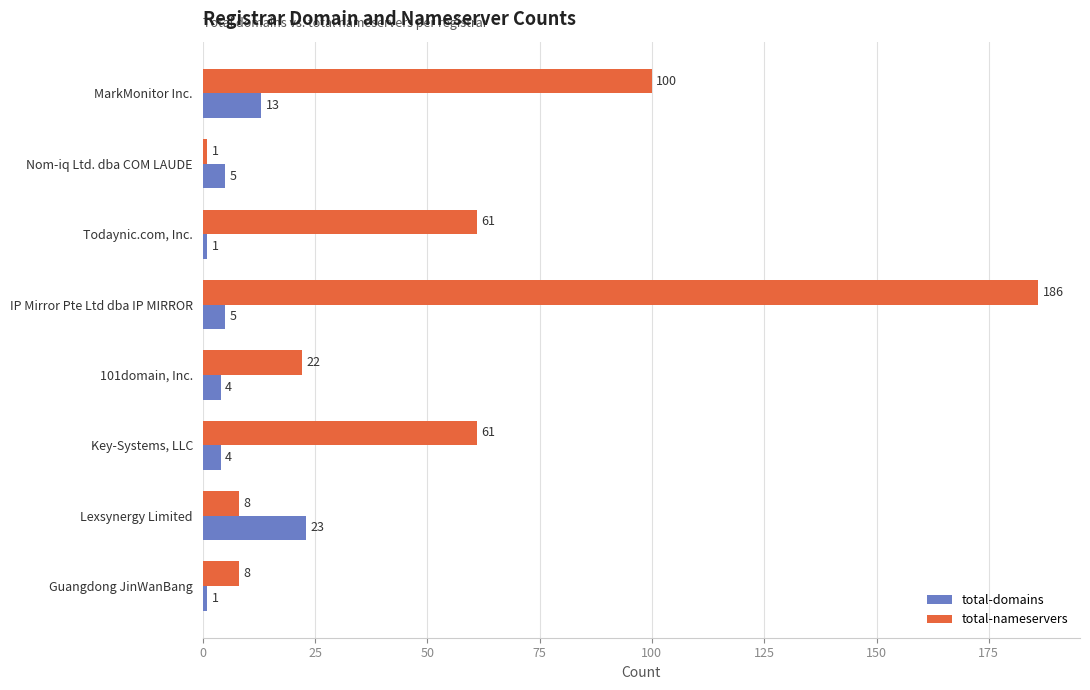

What is the difference between the maximum and second lowest values in the total-domains series?

22